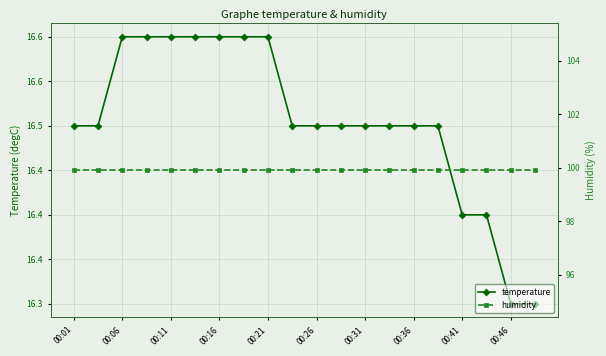

True or false: humidity and temperature intersect in this chart.

False